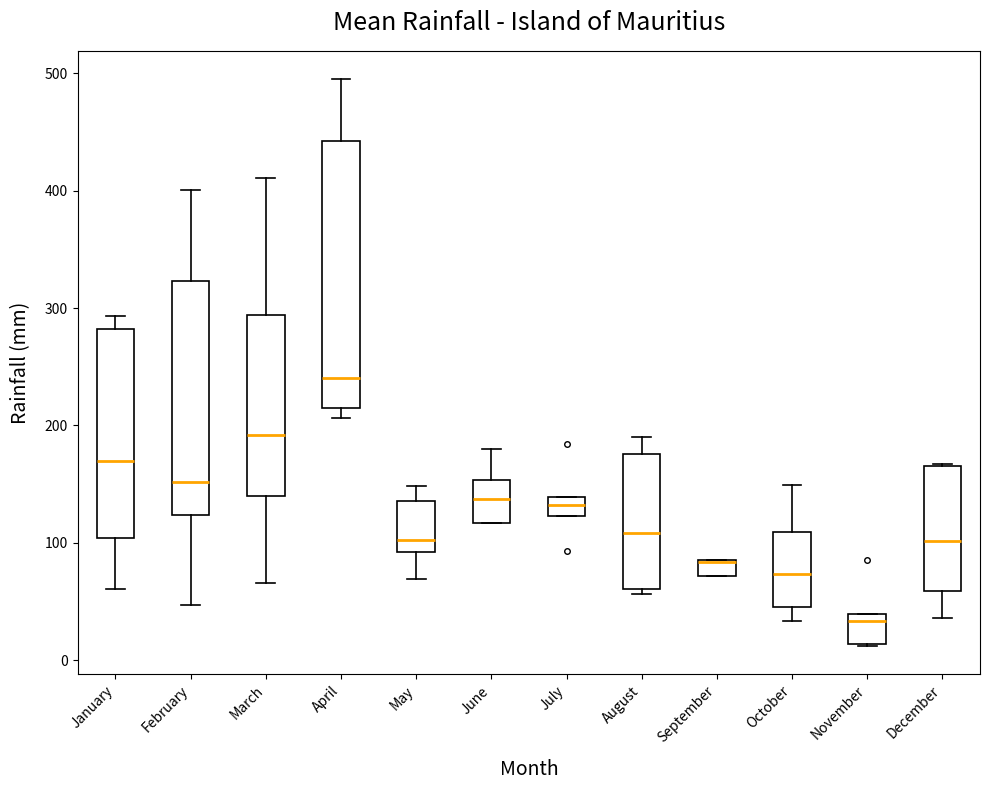

Where is the lower edge of the box for January on the y-axis? The values are not printed on the chart, so give them approximately, as read against the axis.

100